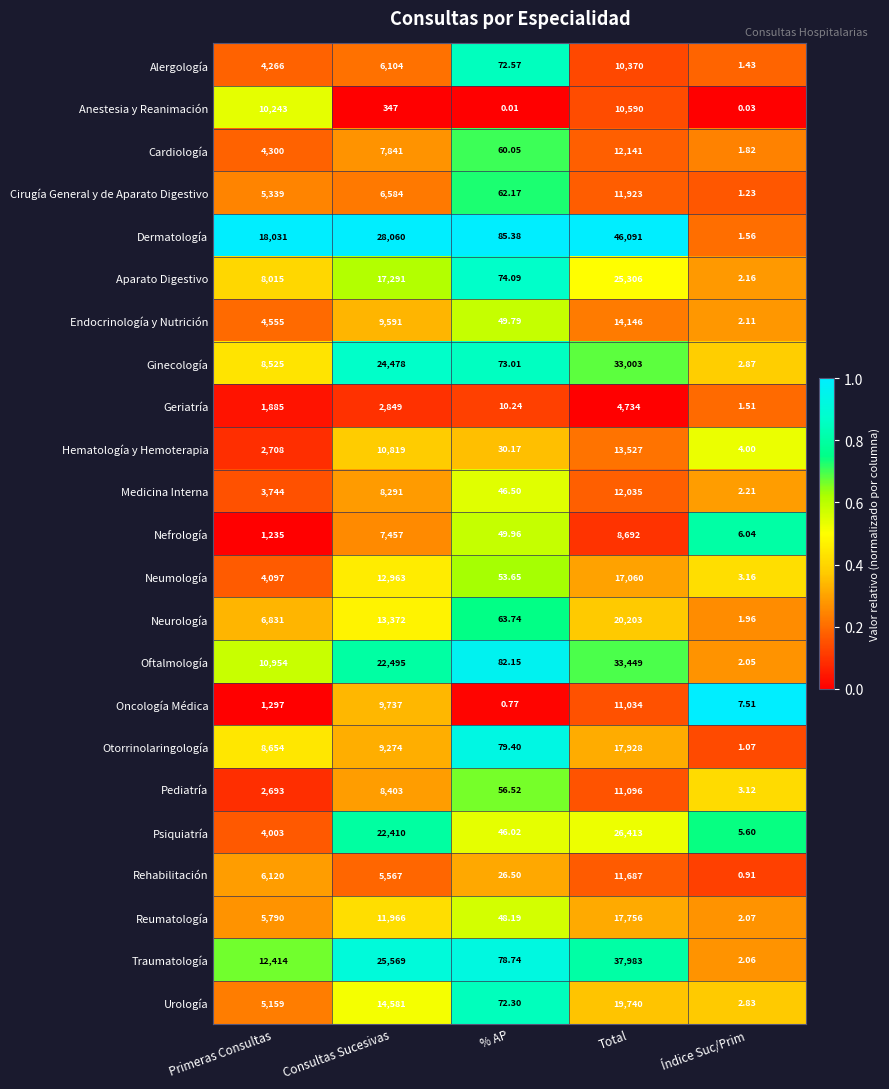

Is the value of Neumología at % AP greater than the value of Alergología at Total?

No